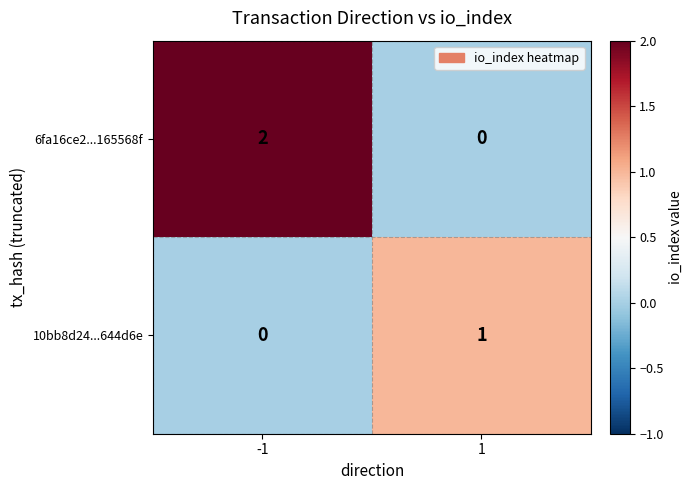

Which series has the largest range (max minus min)?

6fa16ce2...165568f